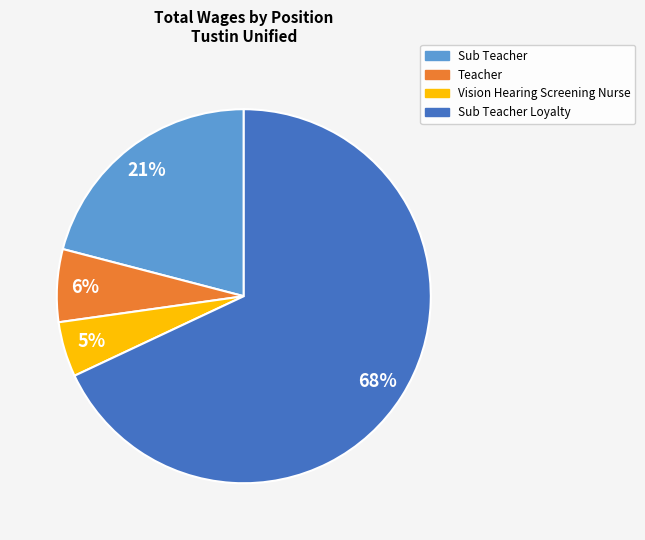

Combined, do Sub Teacher Loyalty and Teacher account for over 50%?

Yes